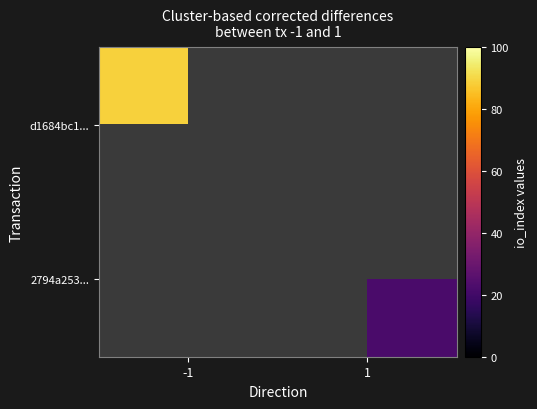

Which label corresponds to the largest value in the chart?

-1